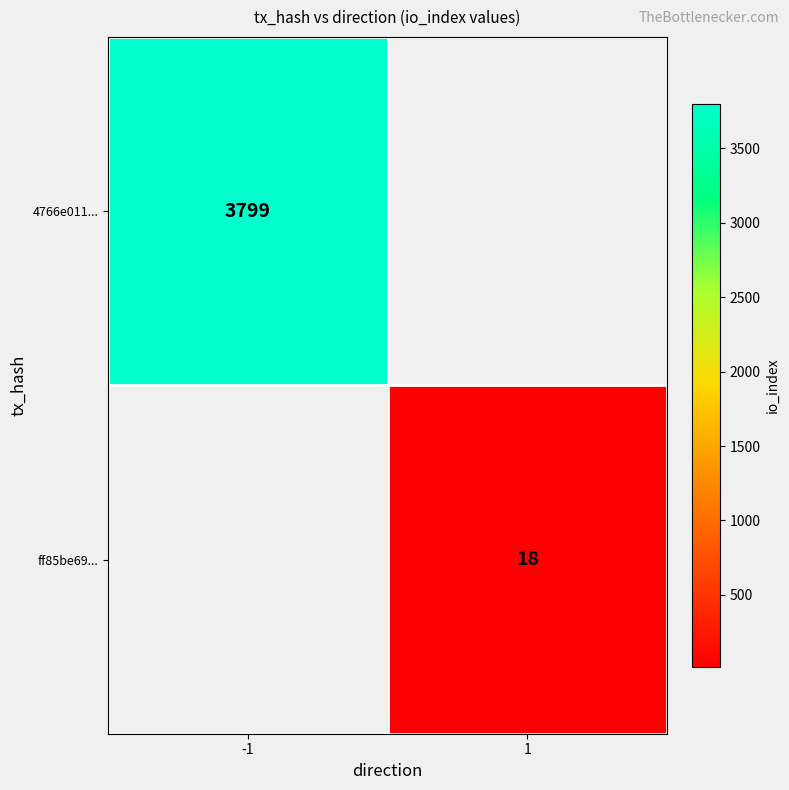

The 4766e011... series shows 2623 at -1. True or false?

False